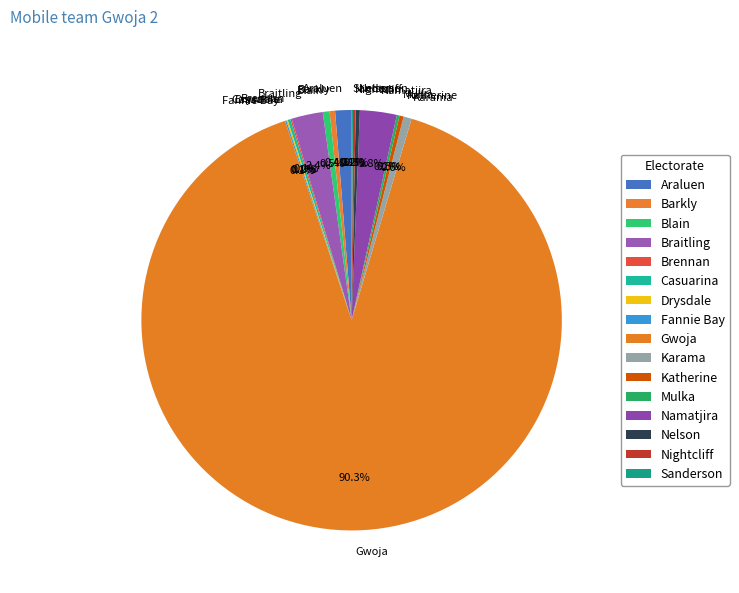

Between Karama and Braitling, which is larger?

Braitling